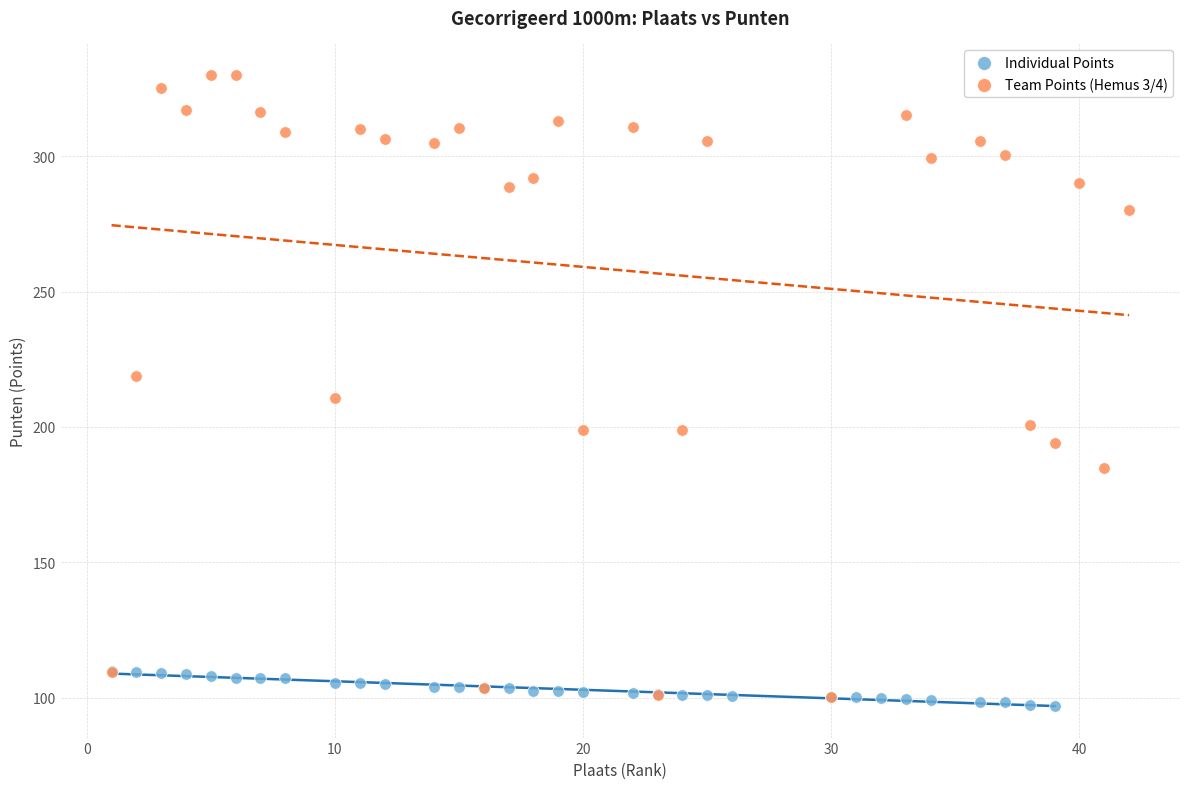

Which series reaches the minimum Y coordinate?

Individual Points